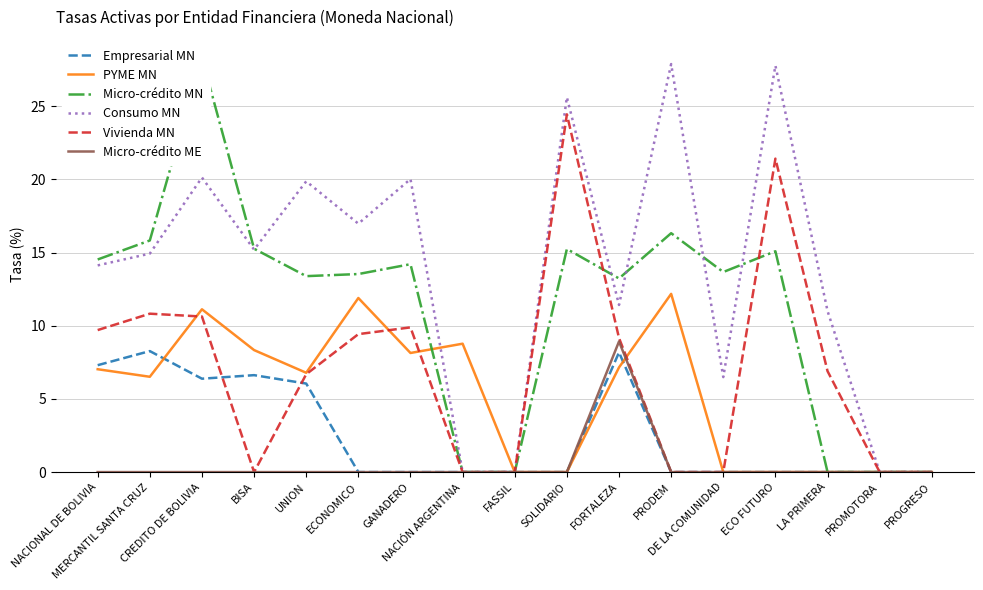

At which category does PYME MN reach its first local valley?

MERCANTIL SANTA CRUZ